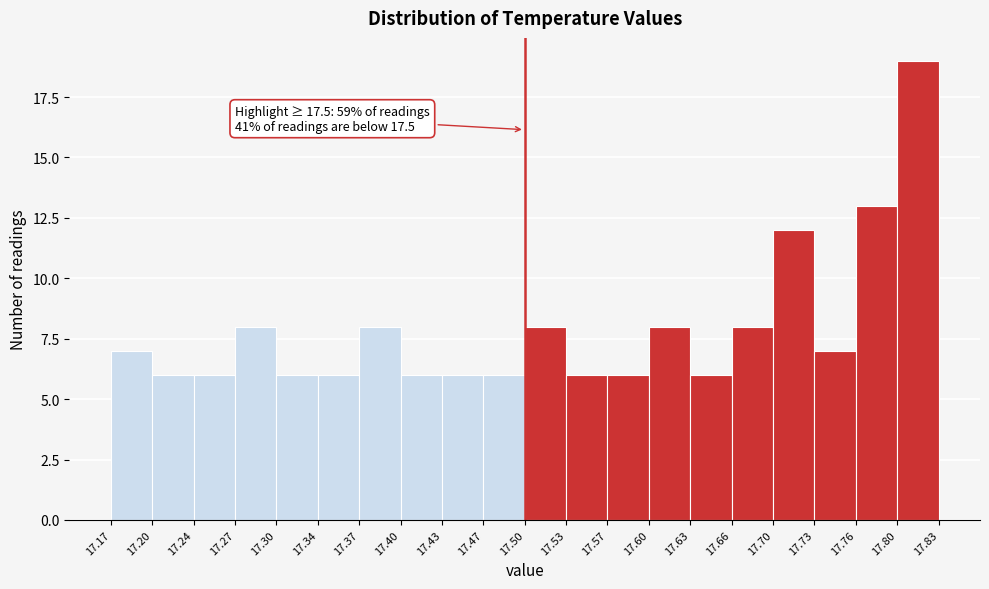

Over which range of the x-axis is the bar tallest?

17.80 to 17.83